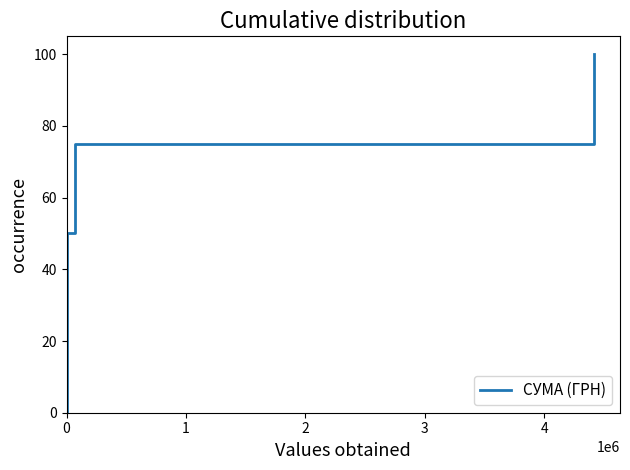

What is the average value?

44